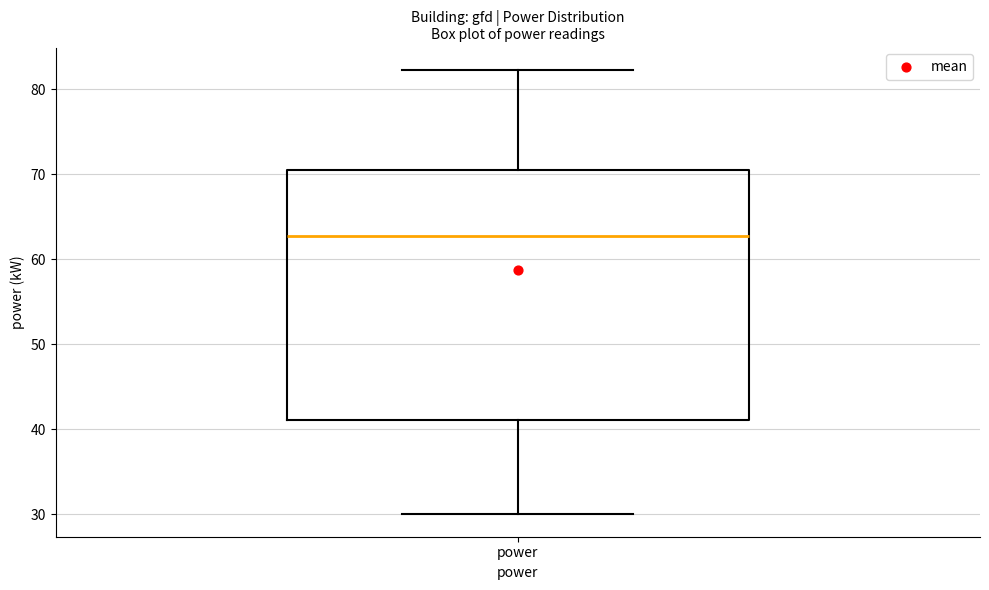

Where is the lower edge of the box for power on the y-axis? The values are not printed on the chart, so give them approximately, as read against the axis.

41